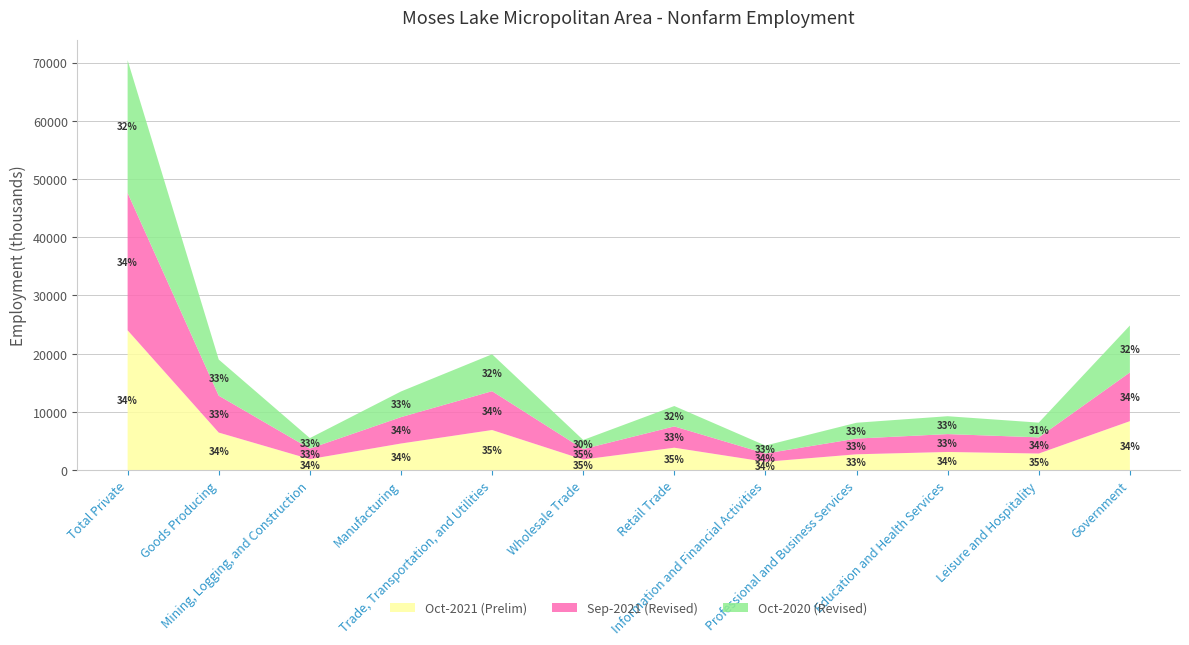

Reading left to right, what are all the values shown in this chart?

Oct-2021 (Prelim): 24010	6440	1880	4560	6880	1810	3840	1420	2710	3110	2840	8400
Sep-2021 (Revised): 23600	6340	1810	4530	6670	1790	3660	1420	2700	3070	2780	8370
Oct-2020 (Revised): 22790	6210	1800	4410	6340	1570	3500	1370	2720	3070	2530	8060